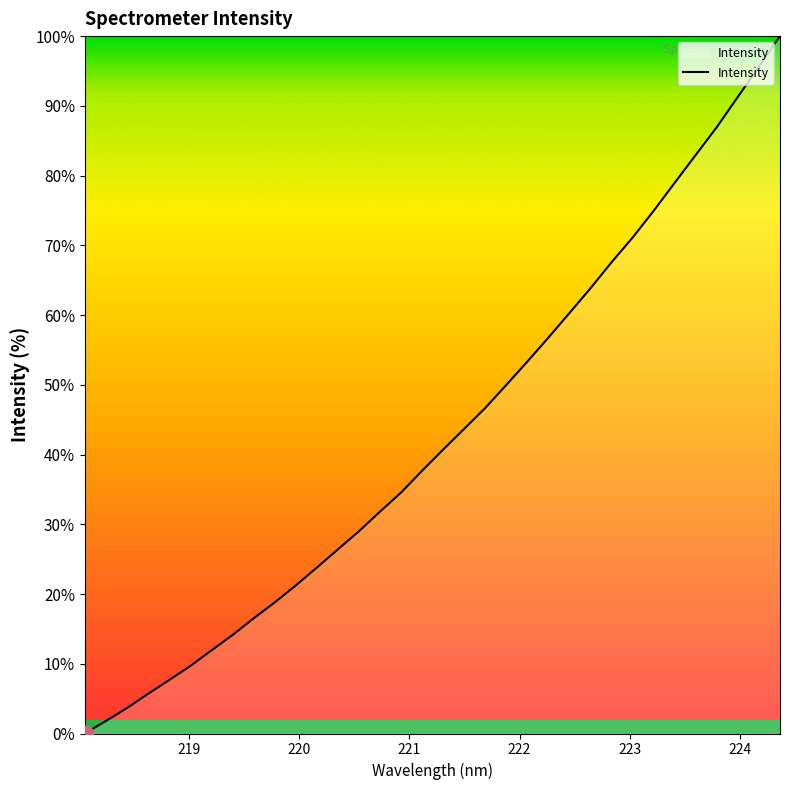

How many lines are shown in the chart?

1